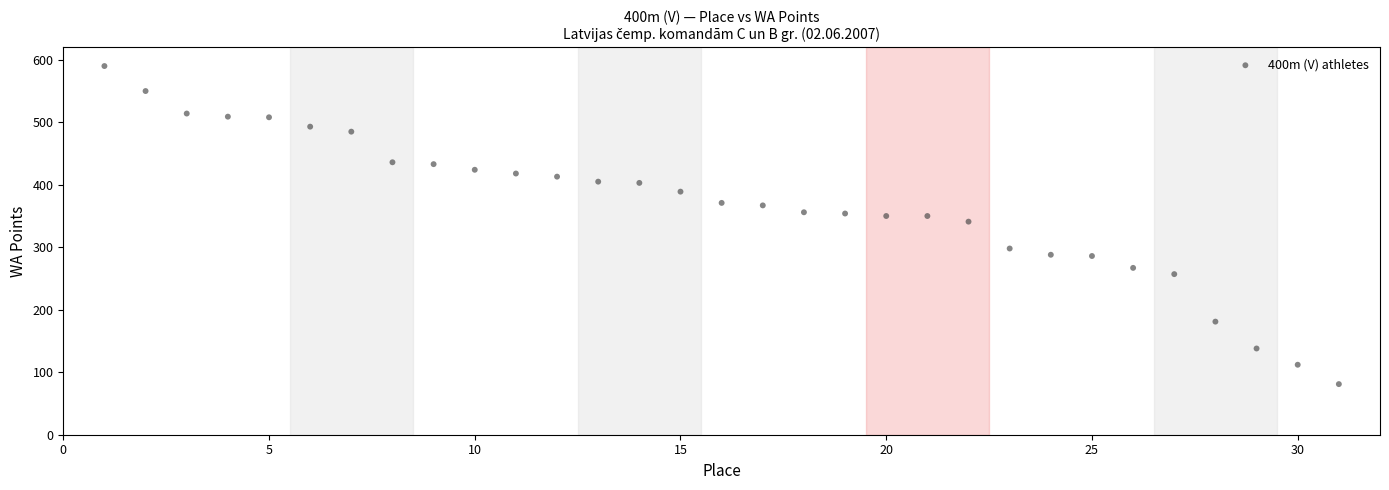

What is the range of X values (max minus min)?

30